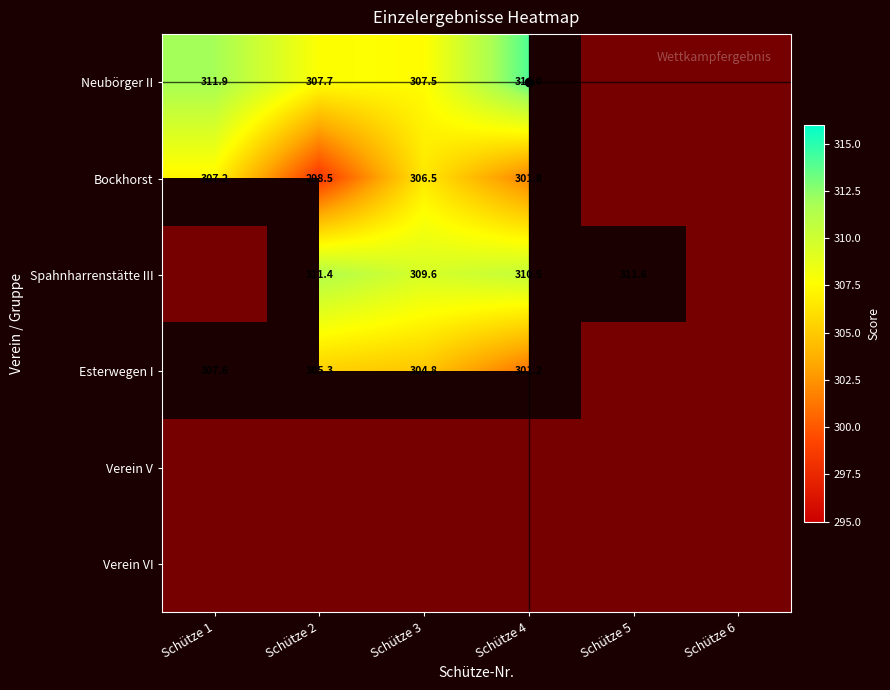

List the series in order of their peak value, highest first.

Neubörger II, Bockhorst, Spahnharrenstätte III, Esterwegen I, Verein V, Verein VI